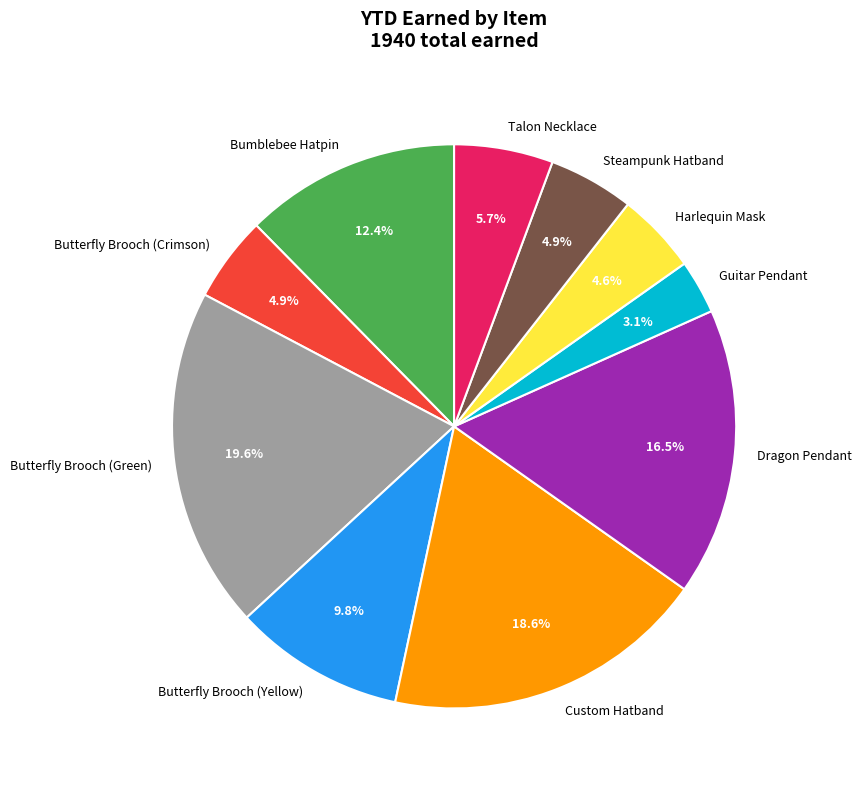

Does Dragon Pendant account for over 50% of the chart?

No